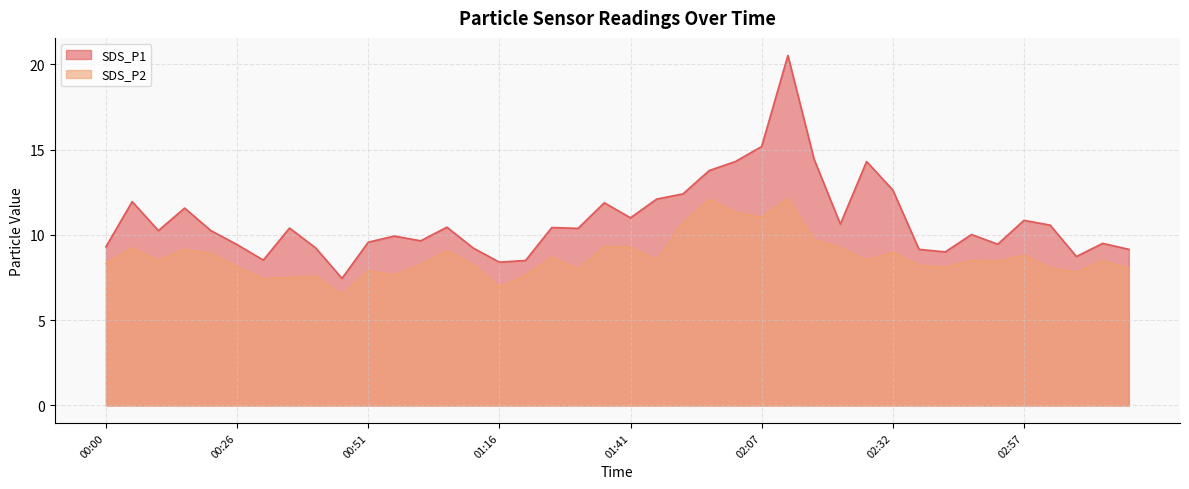

What is the difference between the SDS_P1 values at 00:21 and 02:37?

1.1